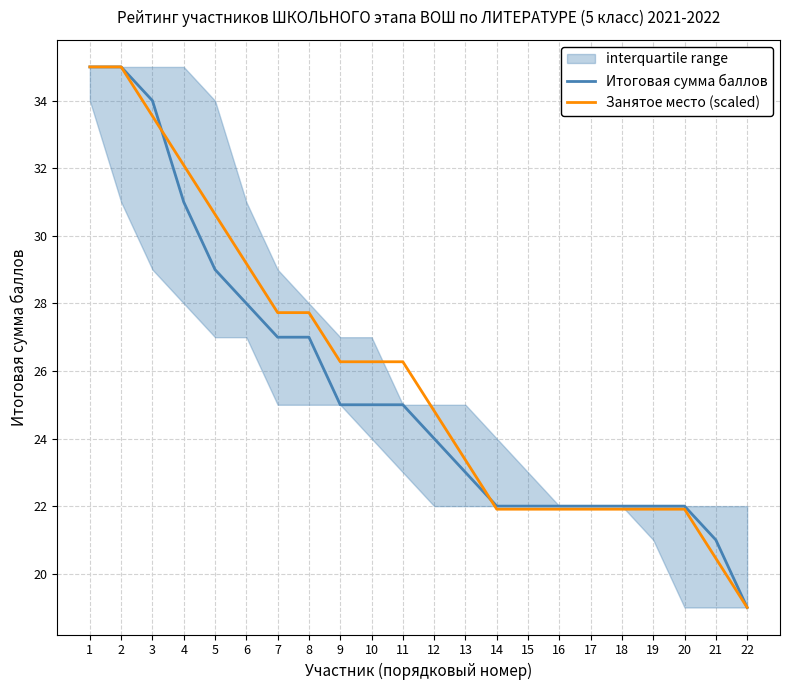

What is the average value of the Занятое место (scaled) series?

25.9